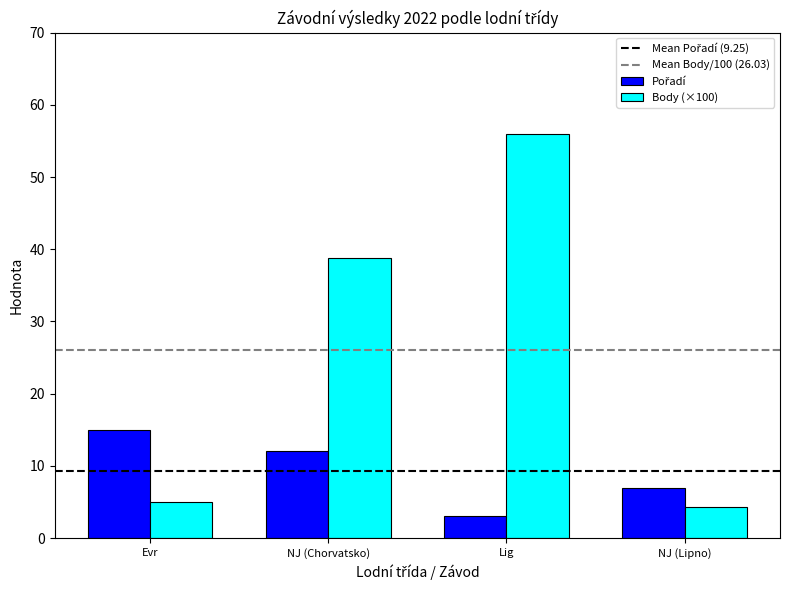

What is the average value of the Body (×100) series?

26.0